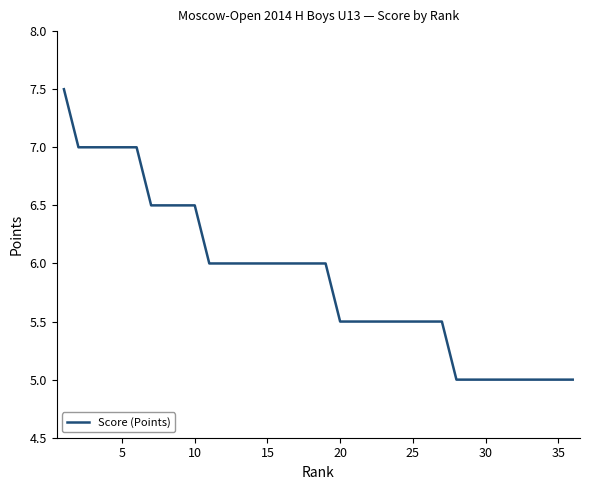

What is the smallest value displayed?

5.0